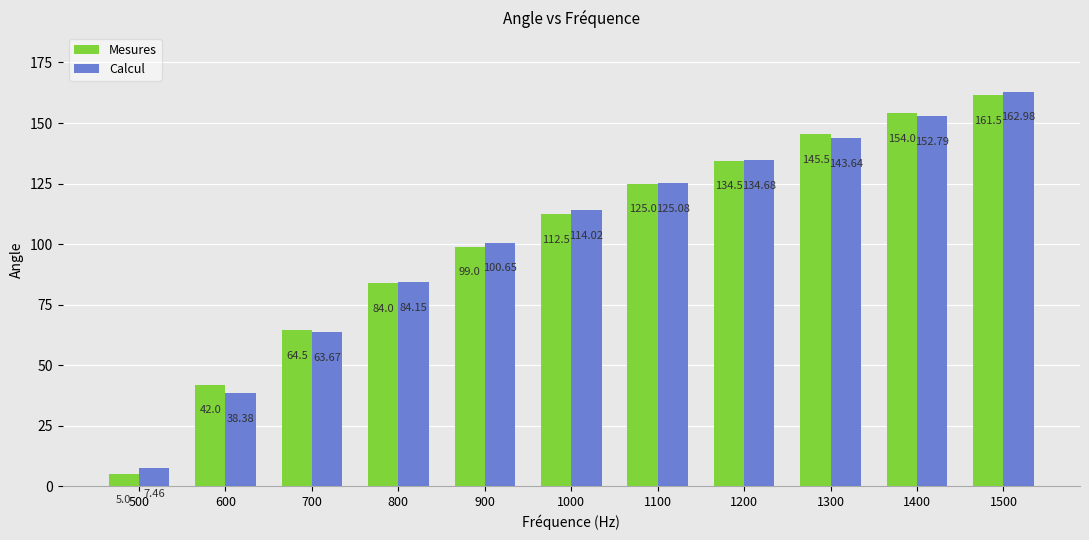

How many bars are there in total?

22